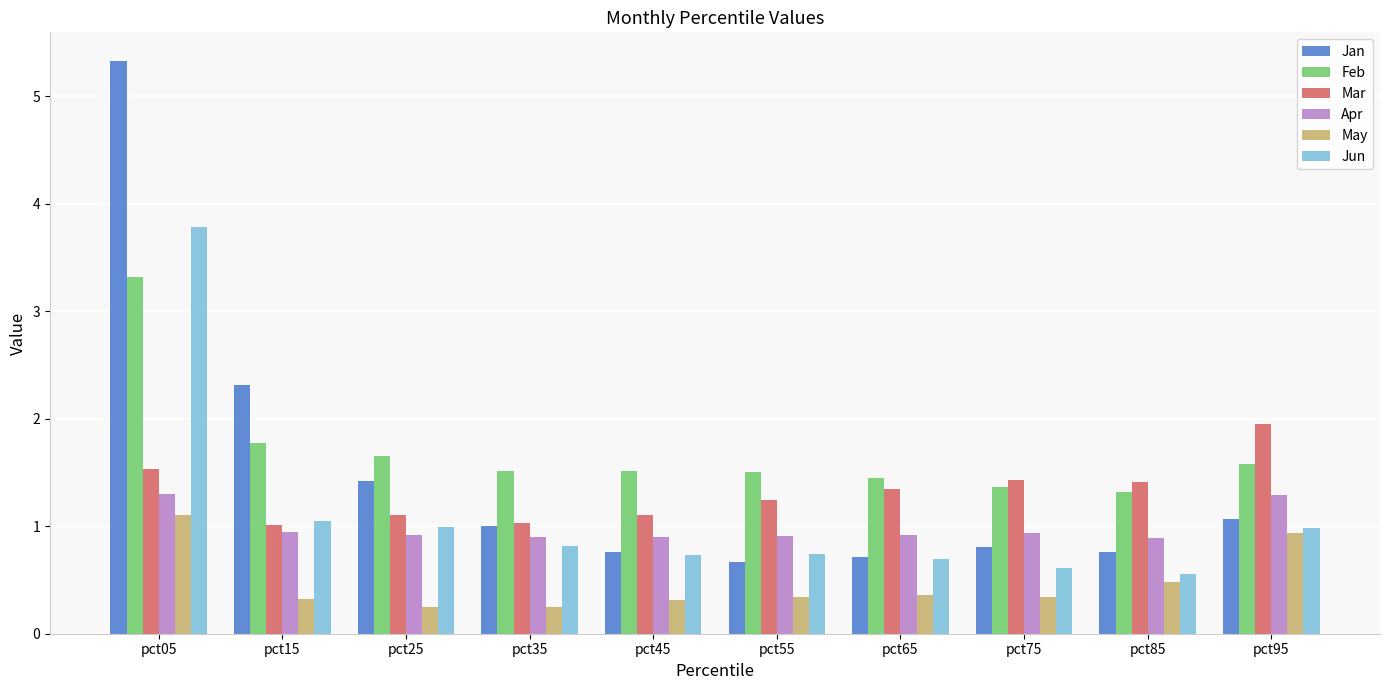

Between pct05 and pct25, which series saw the biggest shift?

Jan